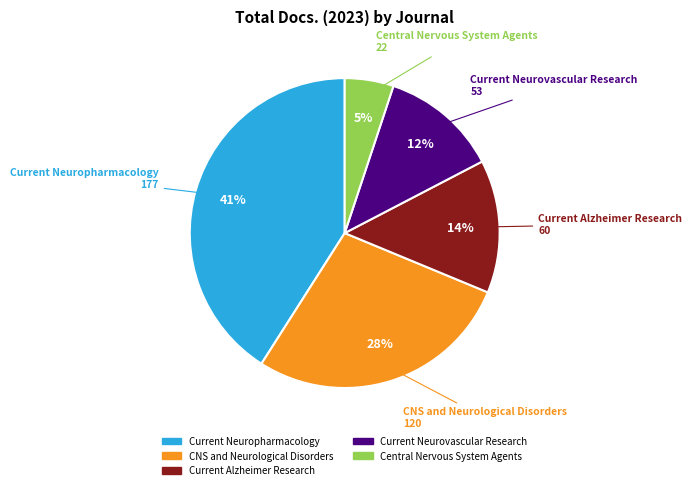

Rank the categories by value from lowest to highest.

Central Nervous System Agents, Current Neurovascular Research, Current Alzheimer Research, CNS and Neurological Disorders, Current Neuropharmacology